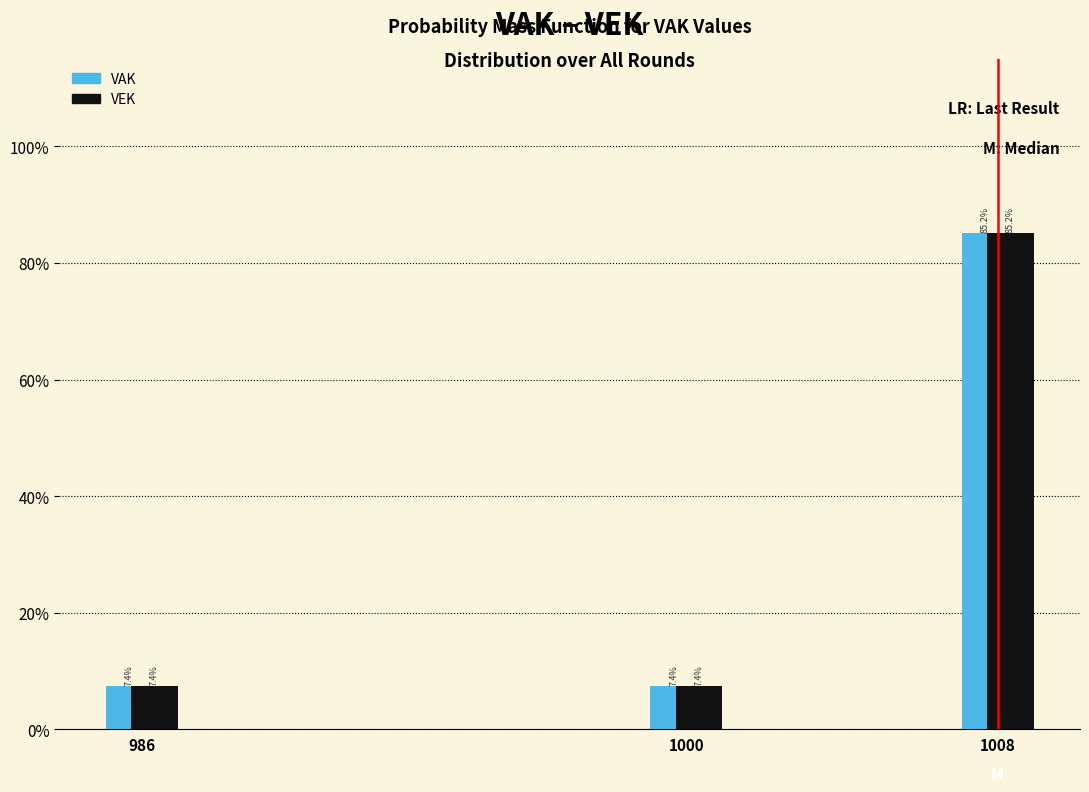

What are all the series names shown in the legend?

VAK, VEK